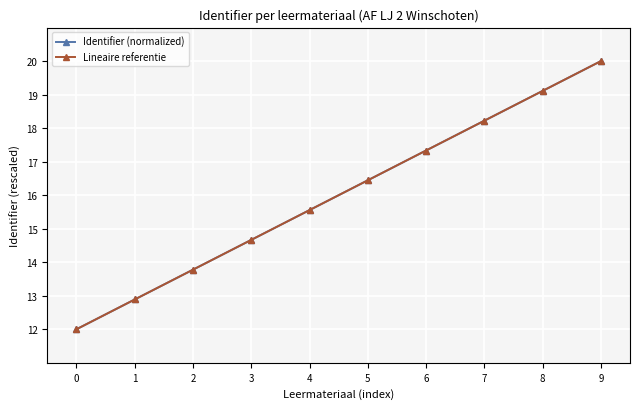

True or false: Lineaire referentie has more than 2 points higher than both neighbors.

False